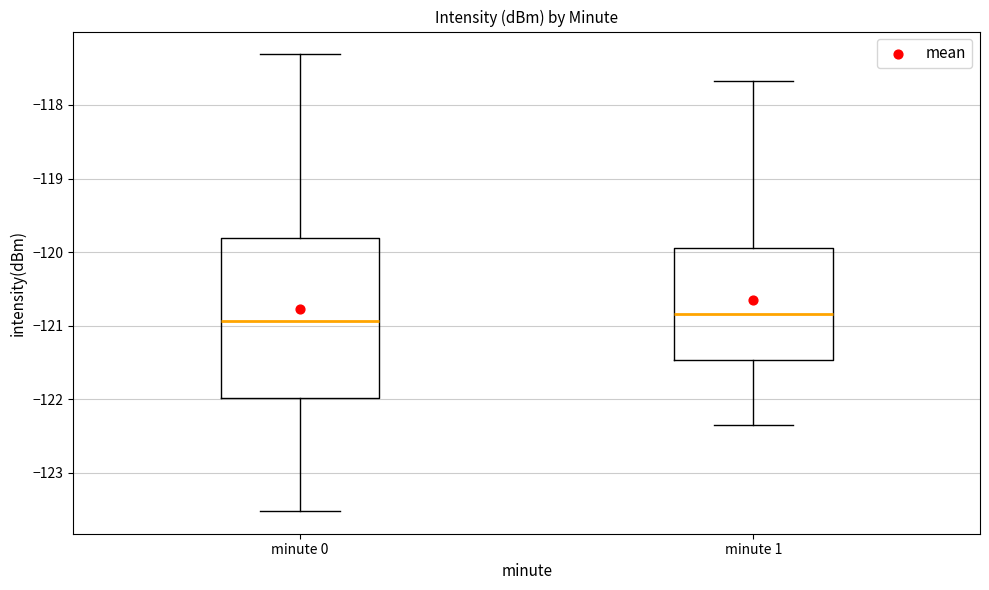

Where is the lower edge of the box for minute 1 on the y-axis? The values are not printed on the chart, so give them approximately, as read against the axis.

-121.5